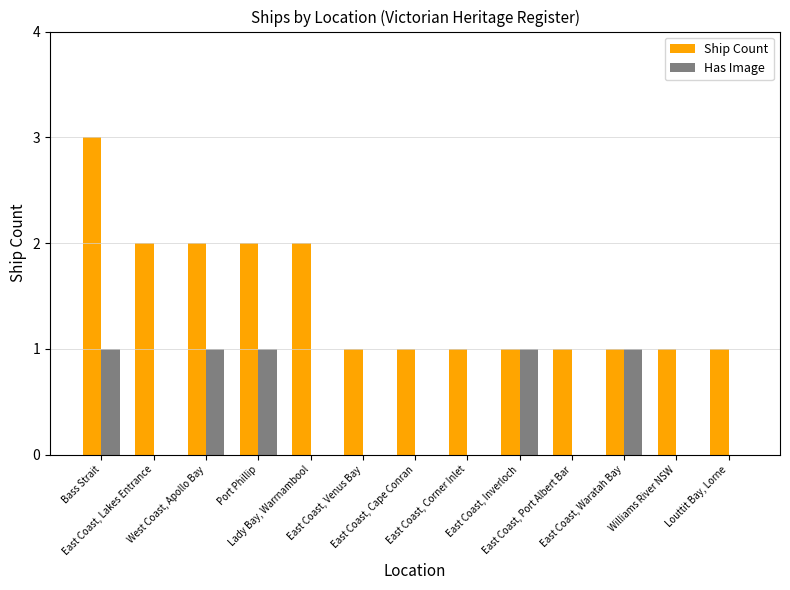

Count the number of categories in the chart.

13